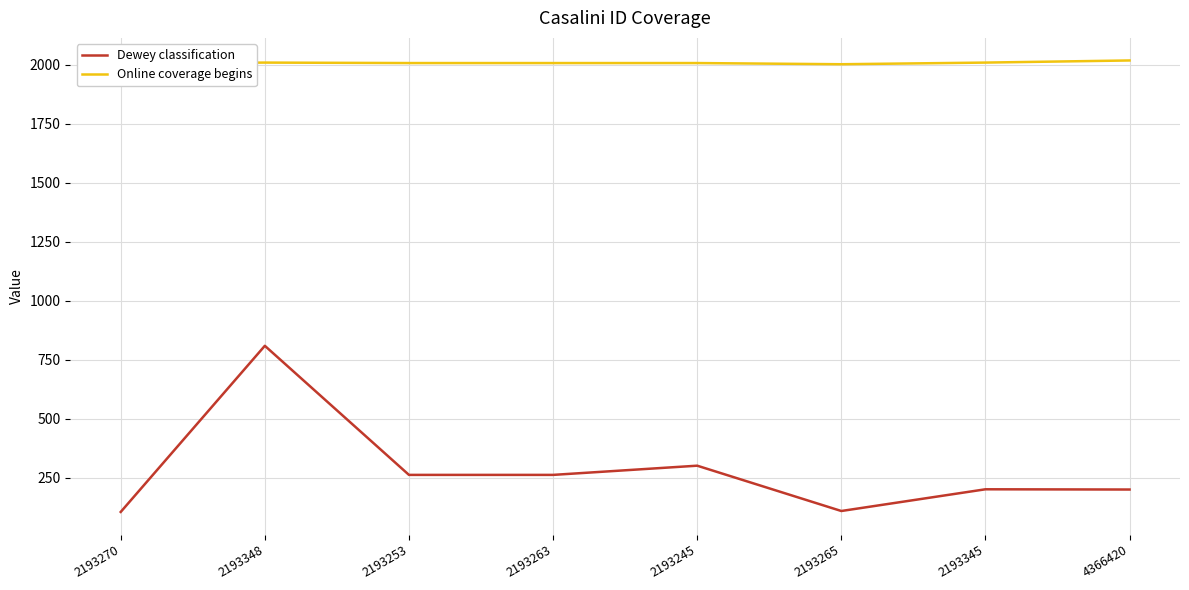

True or false: Online coverage begins has a value of 2009 at 2193348.

True